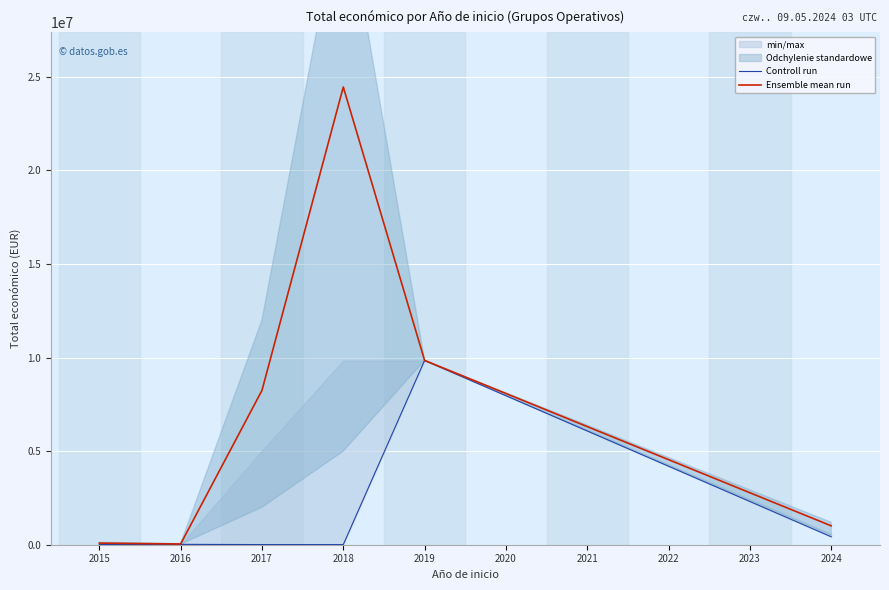

Between 2017 and 2018, which series saw the biggest shift?

Ensemble mean run